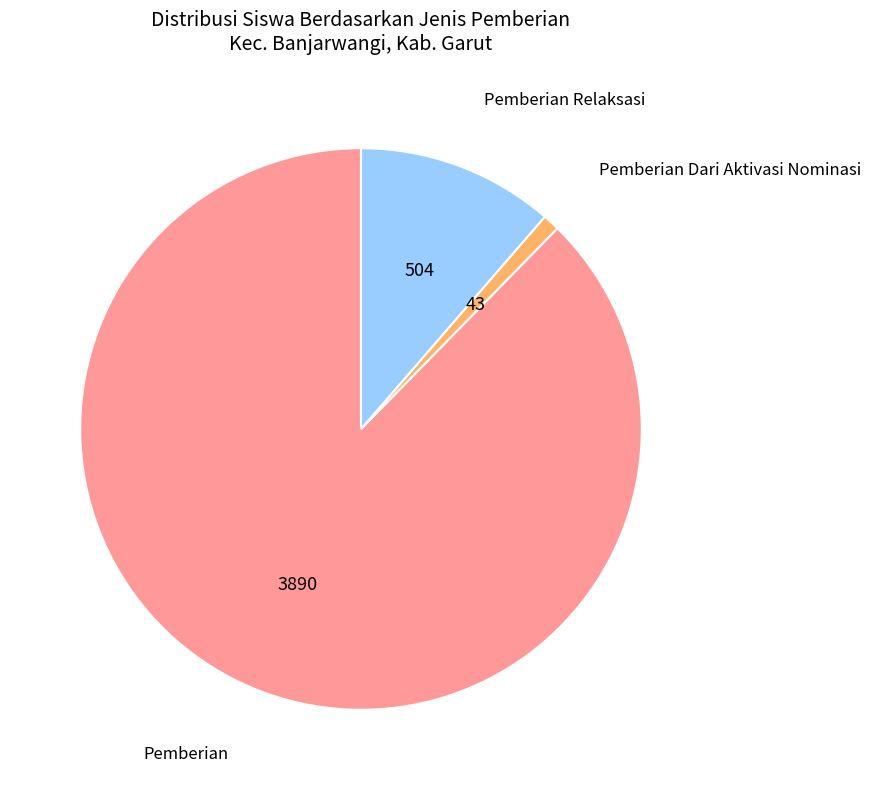

Combined, do Pemberian Dari Aktivasi Nominasi and Pemberian account for over 50%?

Yes